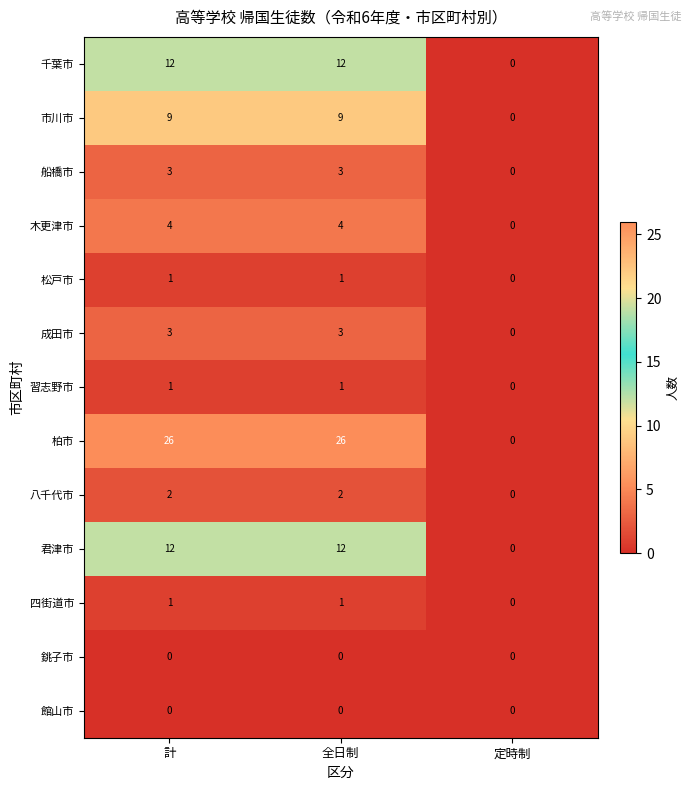

Between 計 and 定時制, which series saw the biggest shift?

柏市